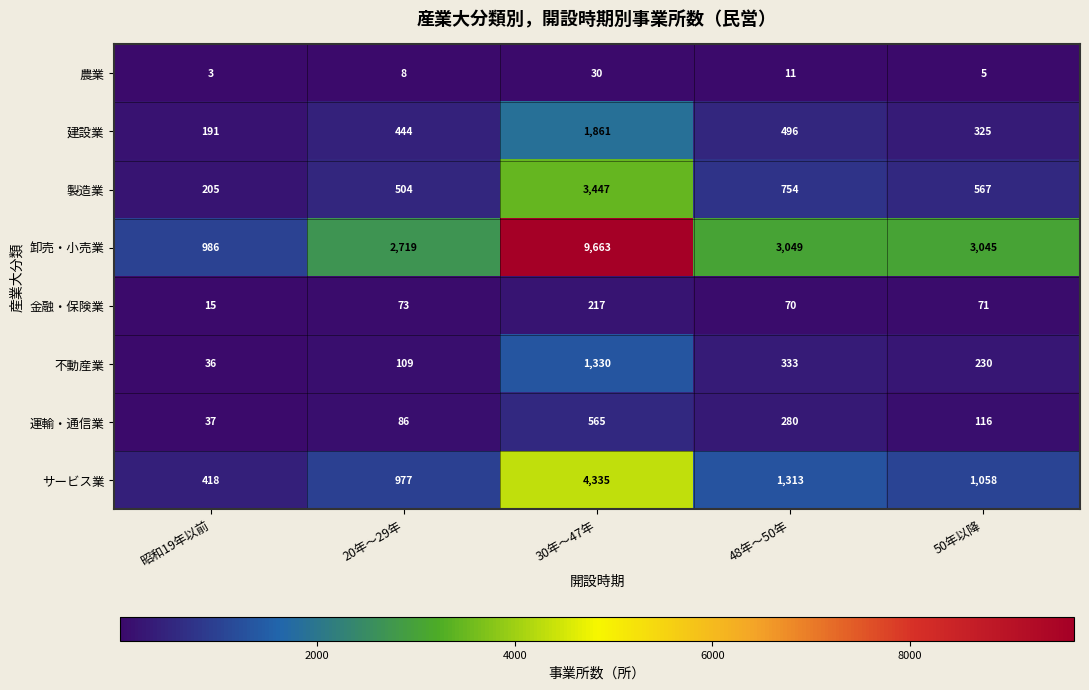

What is the sum of all 運輸・通信業 values?

1084